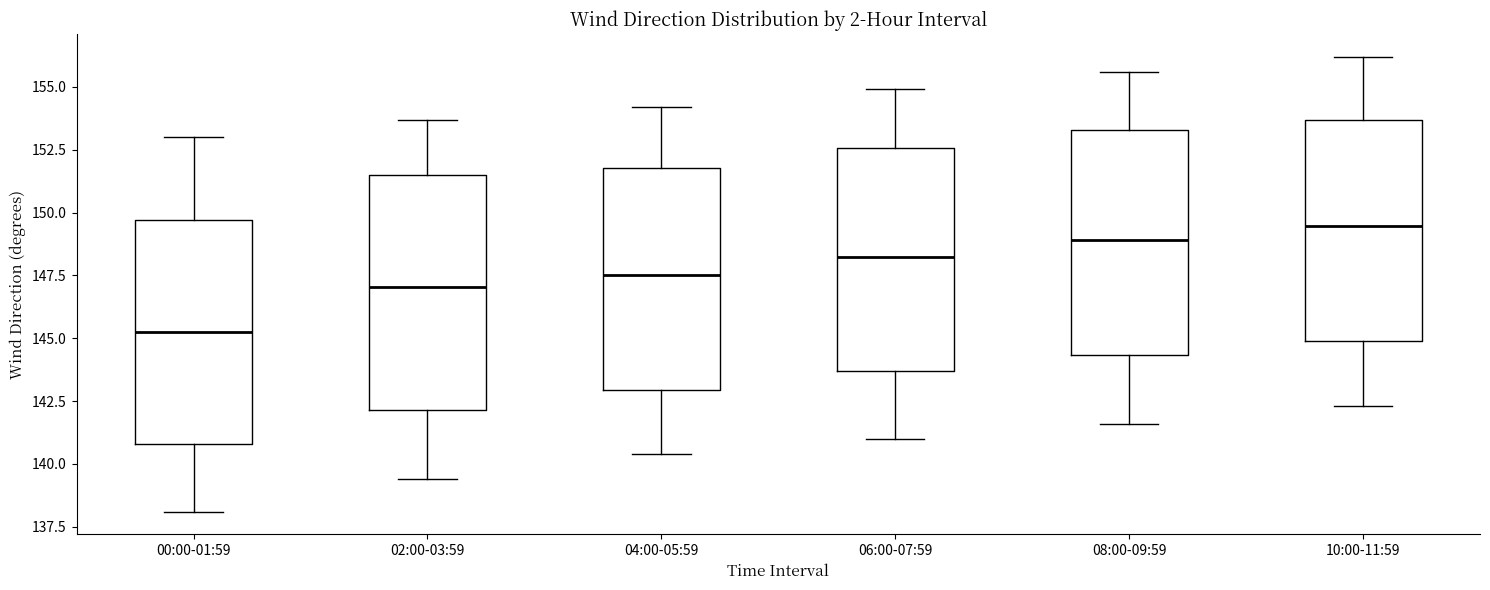

Where does the lower whisker of the box for 00:00-01:59 end on the y-axis? The values are not printed on the chart, so give them approximately, as read against the axis.

138.0